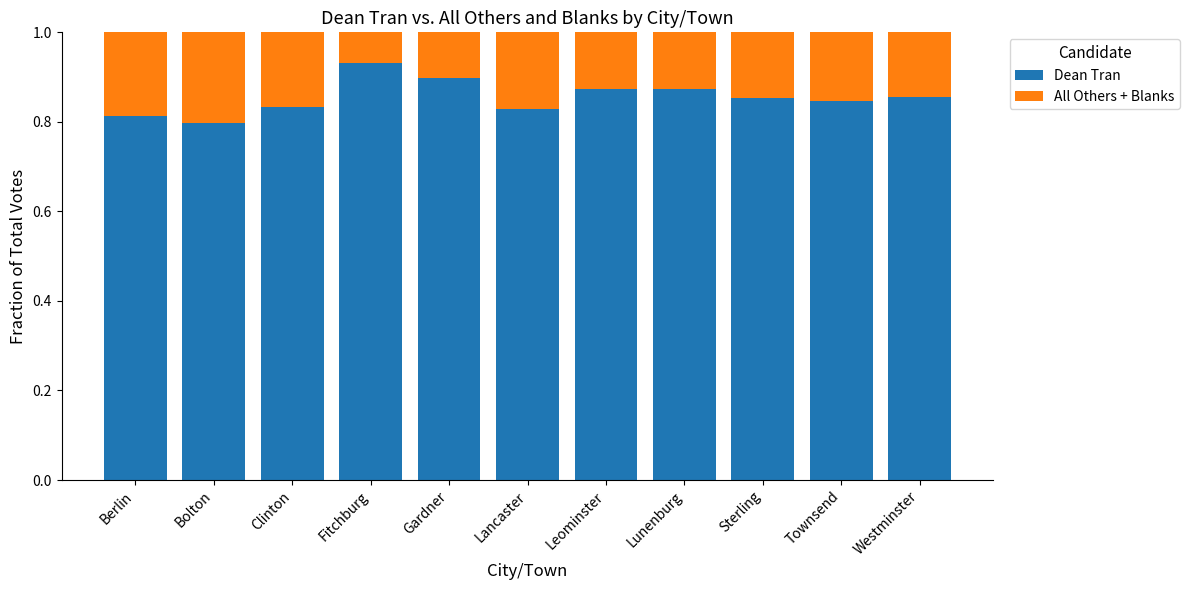

The Dean Tran series shows 1.4 at Fitchburg. True or false?

False